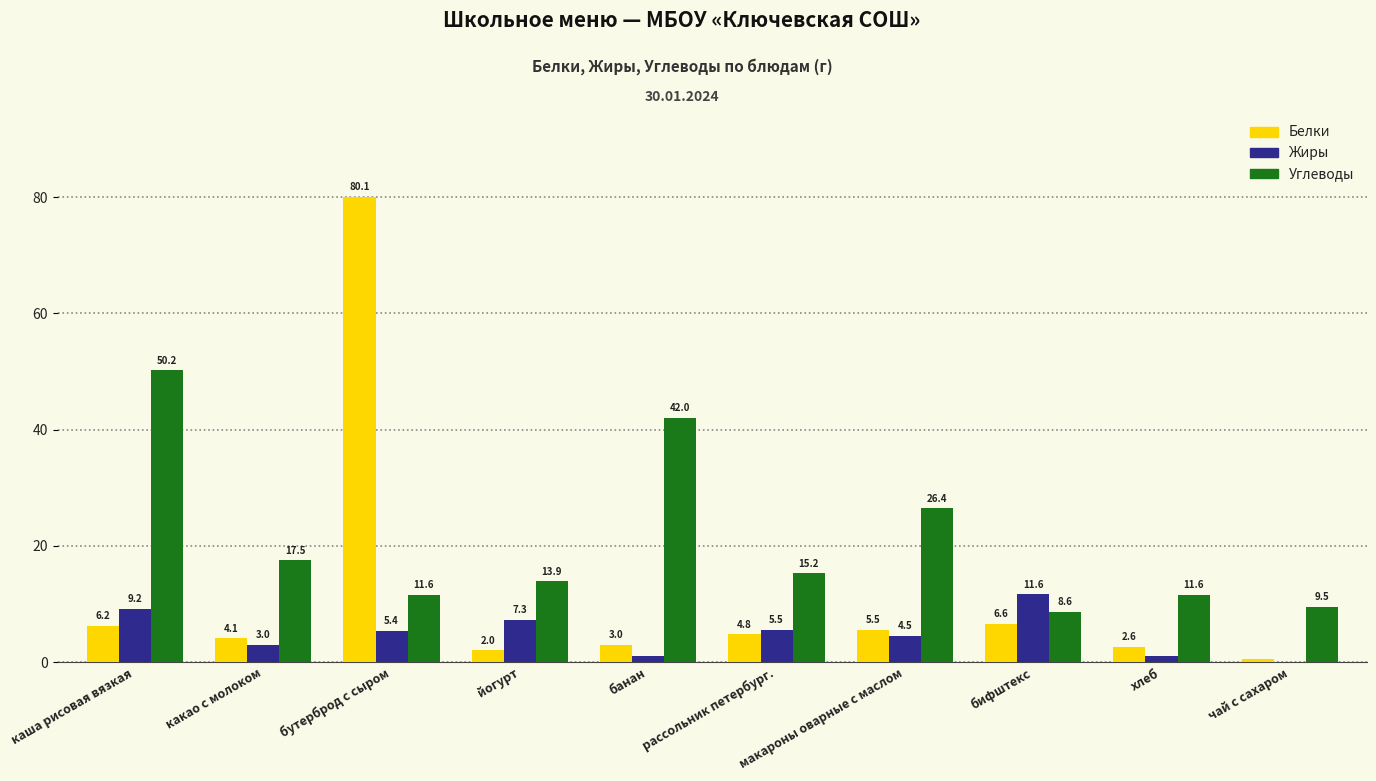

Is the value of Белки at макароны оварные с маслом greater than the value of Жиры at хлеб?

Yes